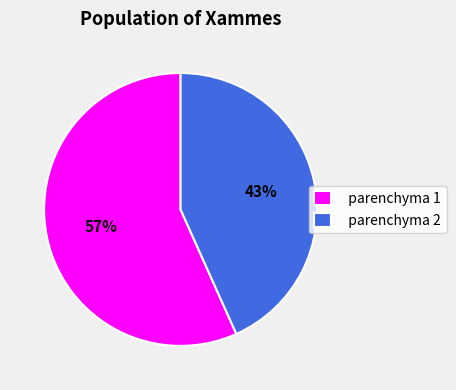

Combined, do parenchyma 1 and parenchyma 2 account for over 50%?

Yes